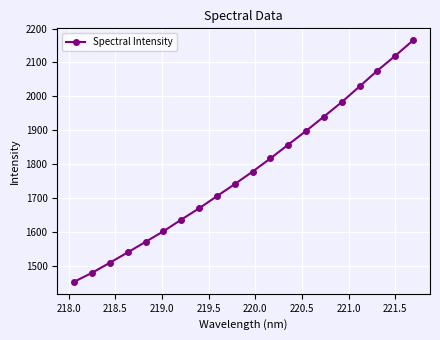

True or false: there are more than 2 points higher than both neighbors.

False